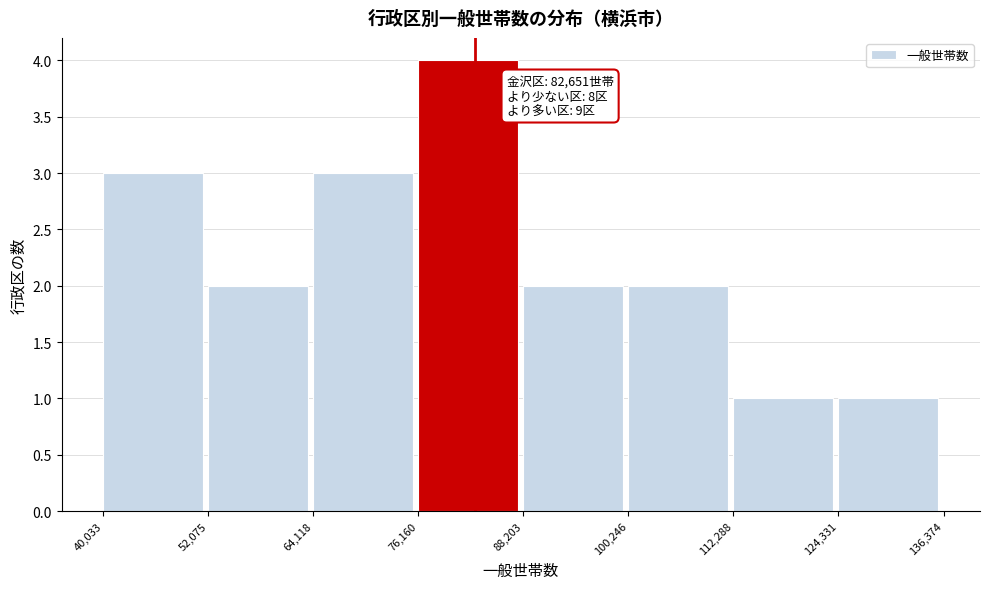

Which range on the x-axis has the tallest bar?

76,160 to 88,203